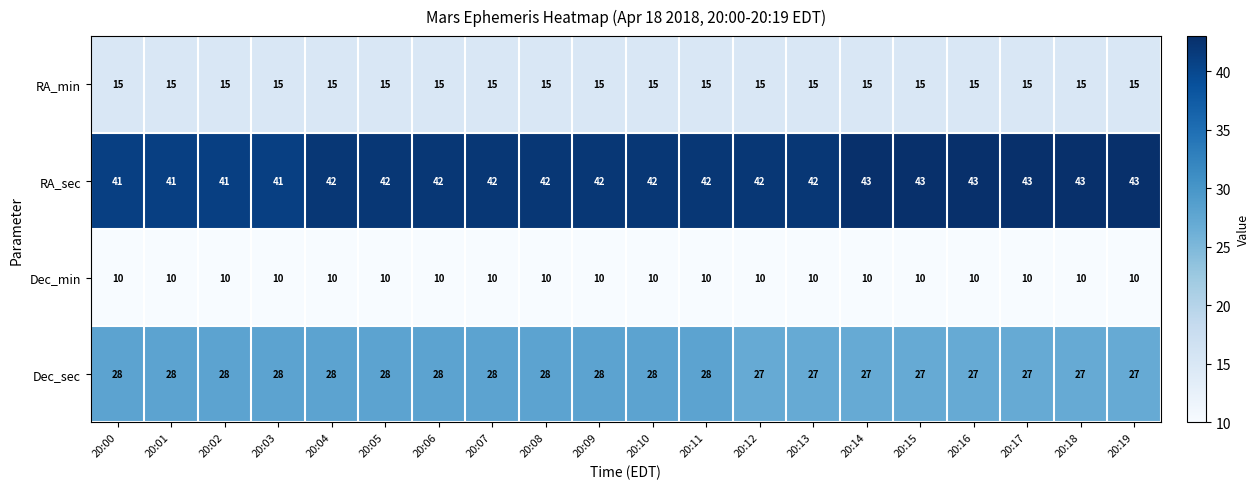

What is the total value across all series at 20:09?

95